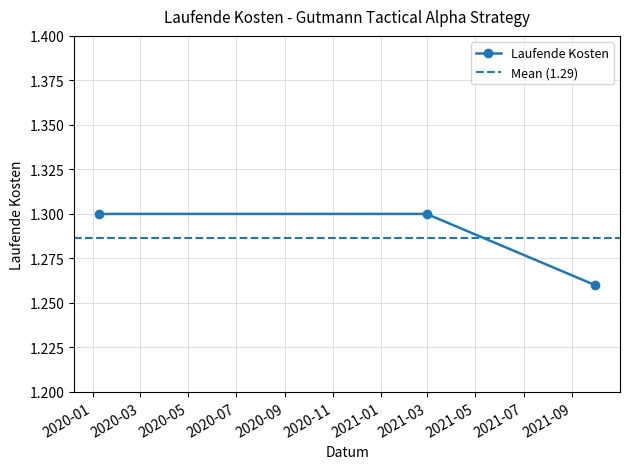

True or false: the data shows 1.3 at 2021-02-28.

True